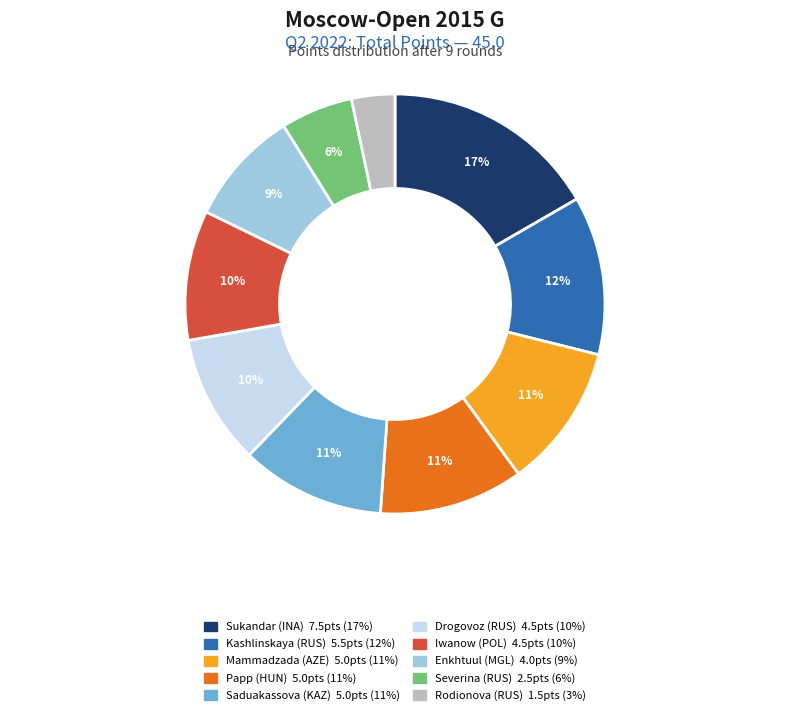

To the nearest percent, what is the average slice percentage?

10%